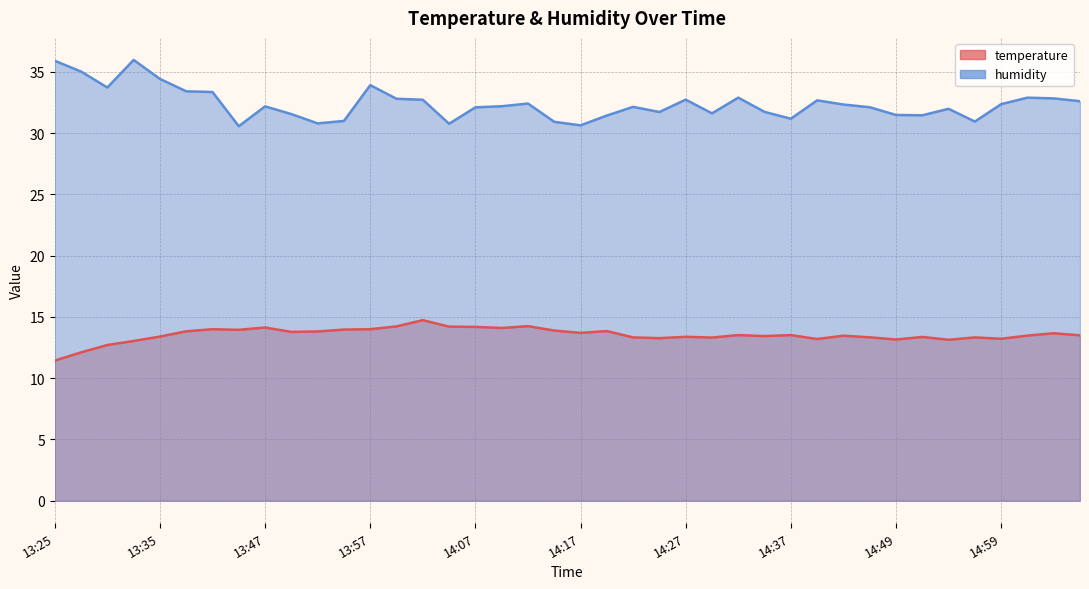

At which label is temperature closest to 13?

13:32